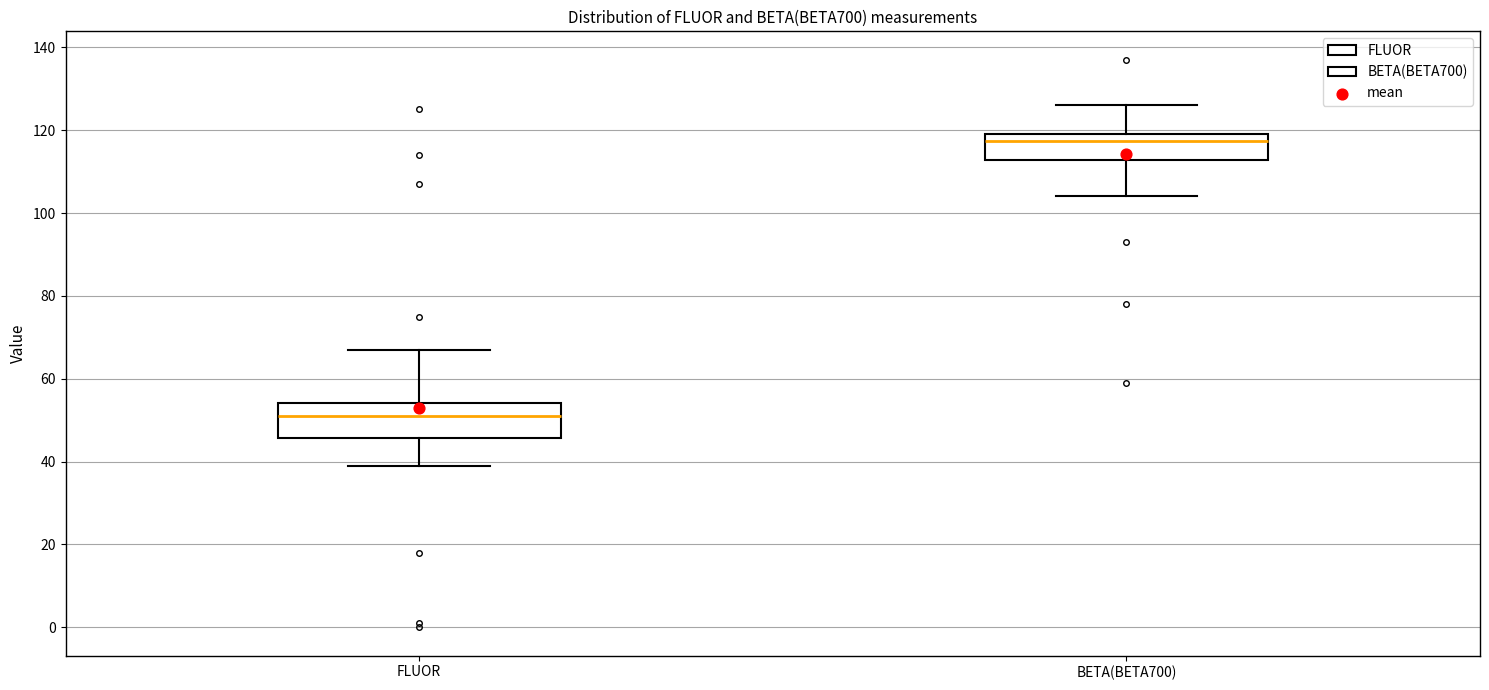

Where does the upper whisker of the box for FLUOR end on the y-axis? The values are not printed on the chart, so give them approximately, as read against the axis.

68